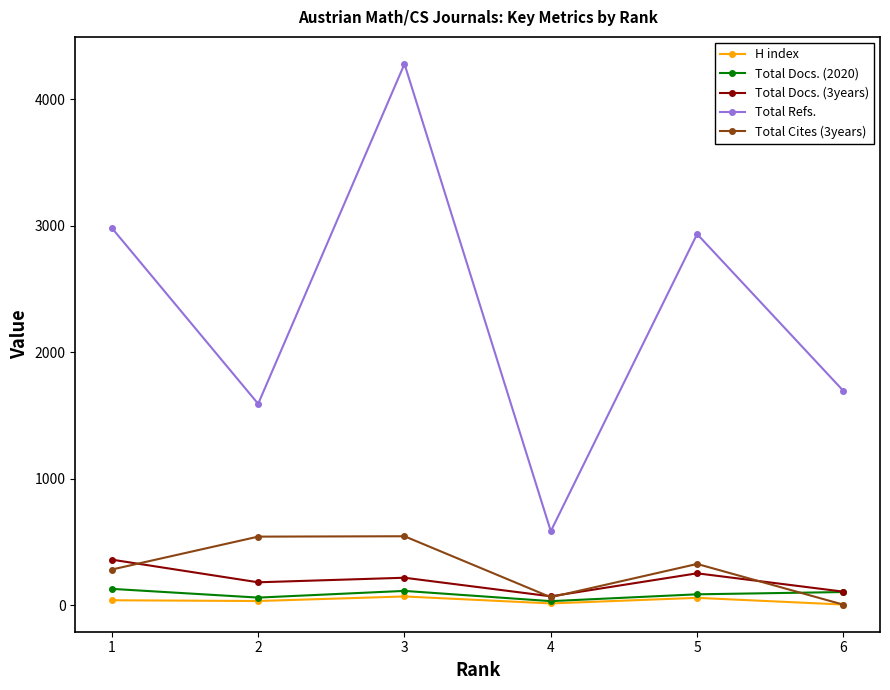

At which label is Total Cites (3years) closest to 274?

1